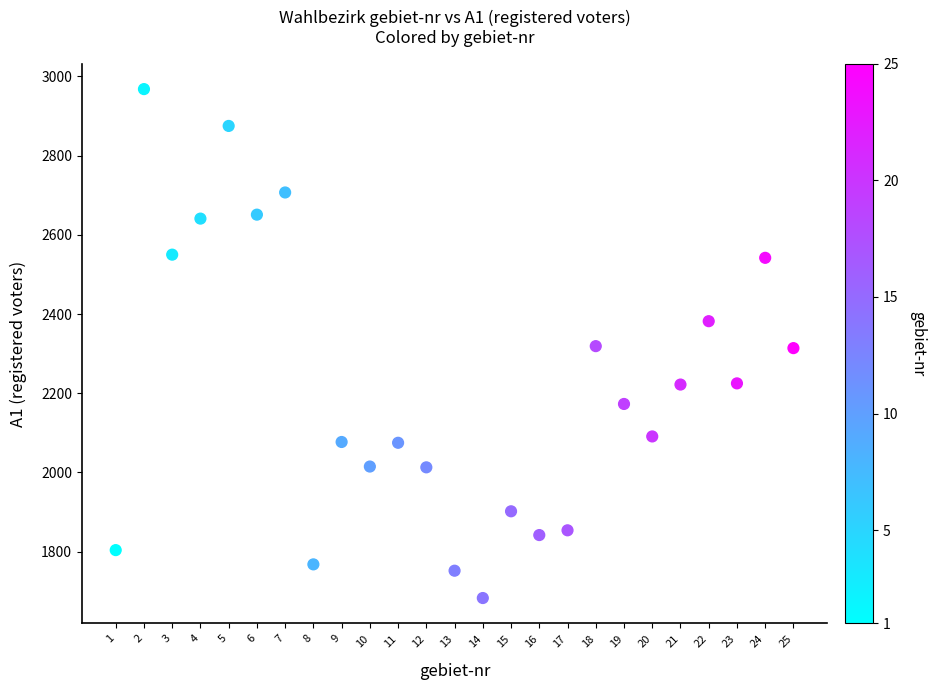

What is the range of X values (max minus min)?

24